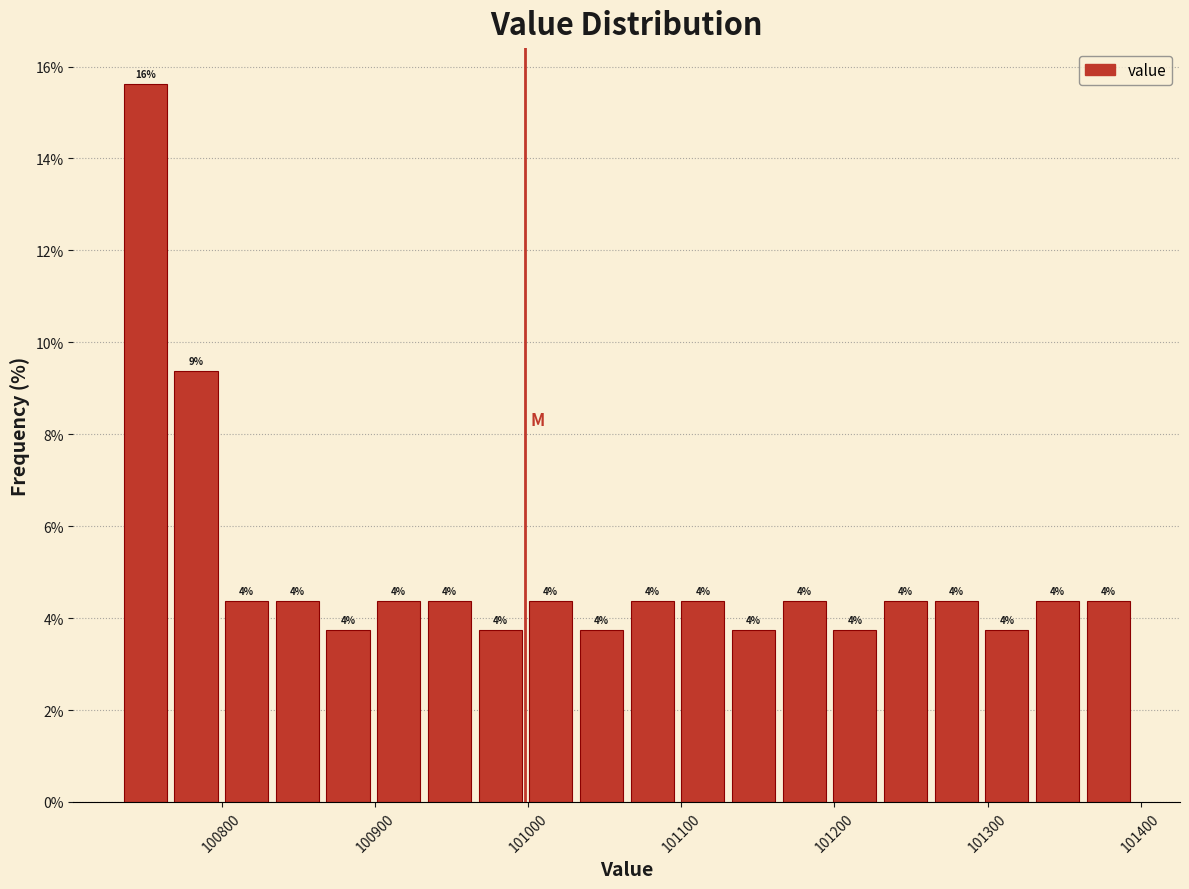

Around what value on the x-axis is the tallest bar? Give the approximate position of its centre, as read against the axis.

100750